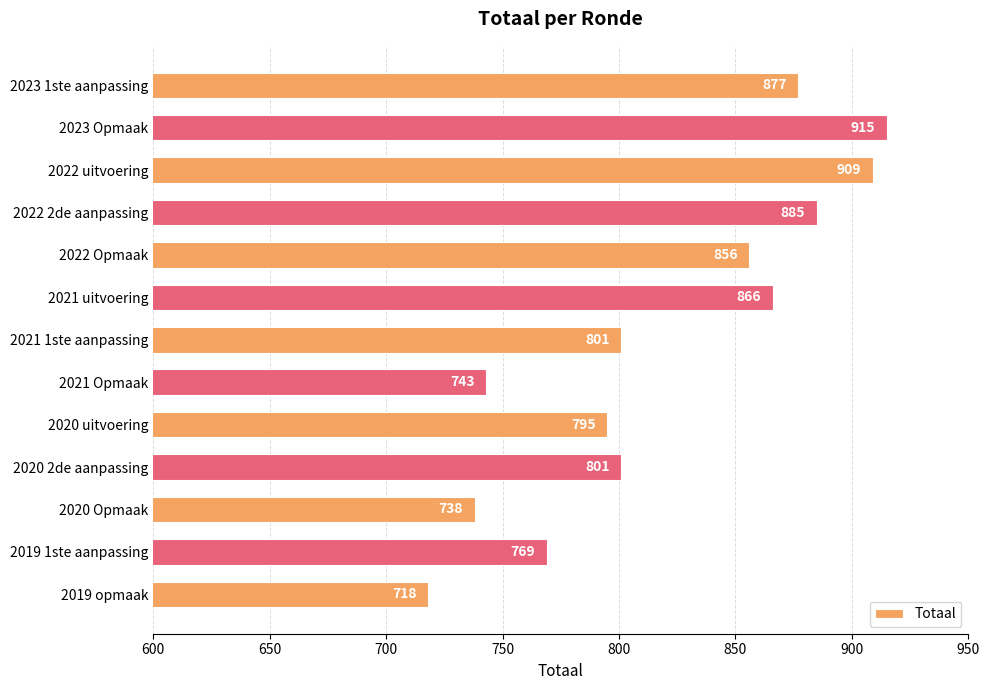

What value does the data have at 2021 Opmaak?

743